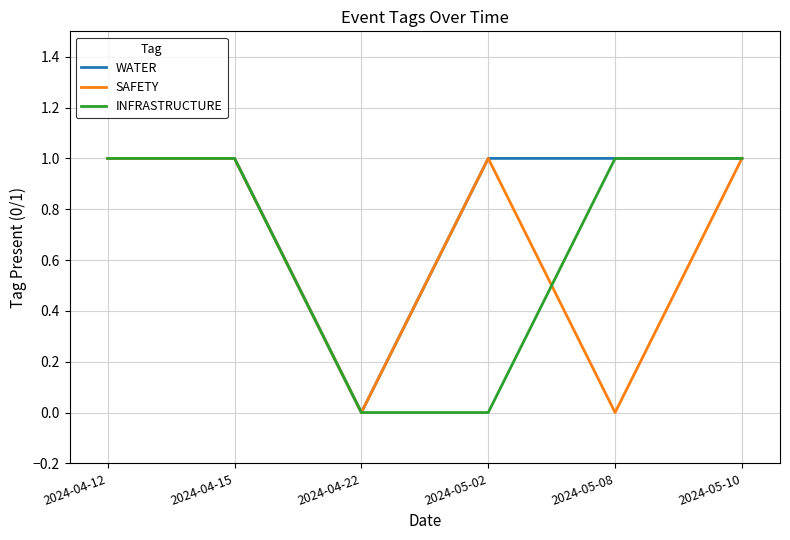

Reading left to right, transcribe all the data shown in this chart.

WATER: 1	1	0	1	1	1
SAFETY: 1	1	0	1	0	1
INFRASTRUCTURE: 1	1	0	0	1	1